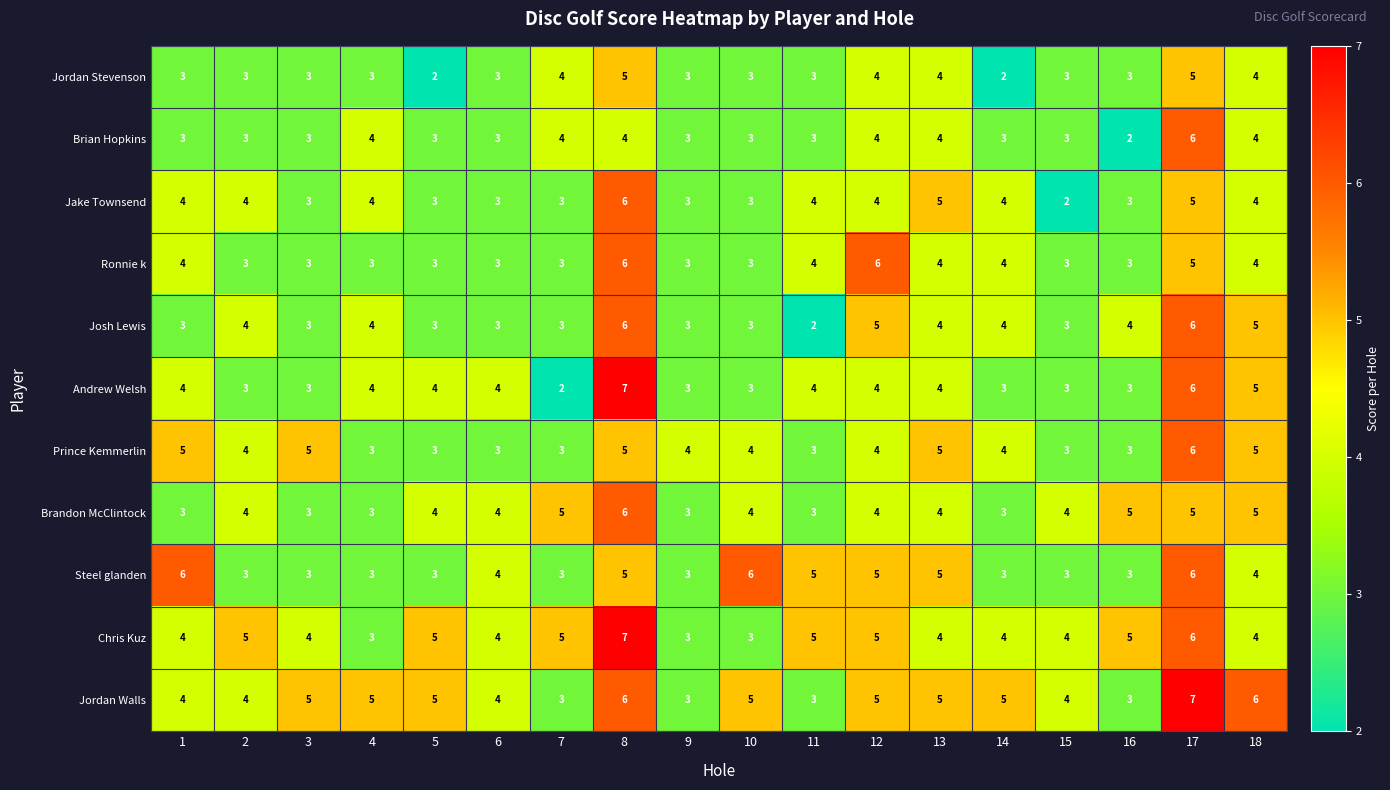

What is the sum of the Chris Kuz values at 14 and 5?

9